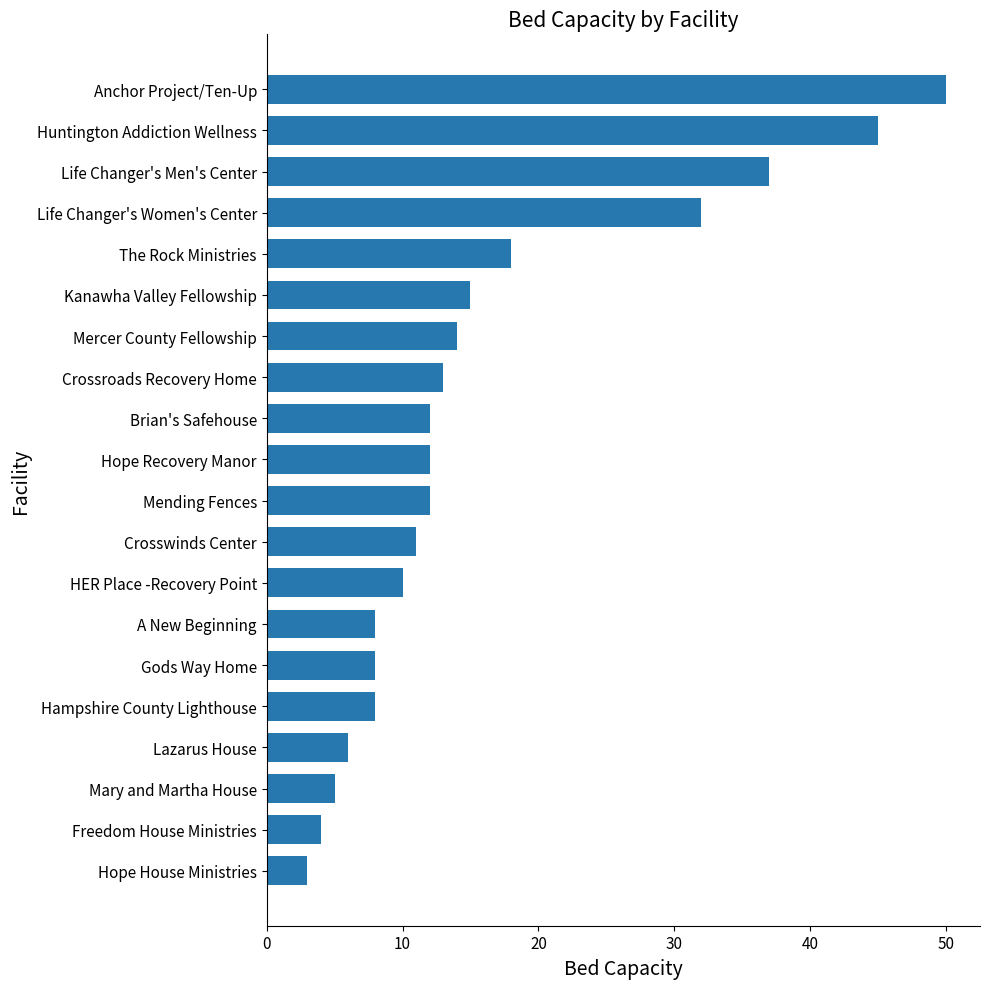

What is the average value?

16